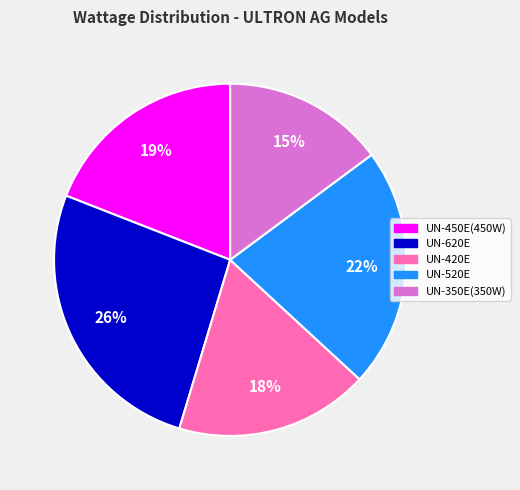

Is UN-620E the majority of the pie?

No